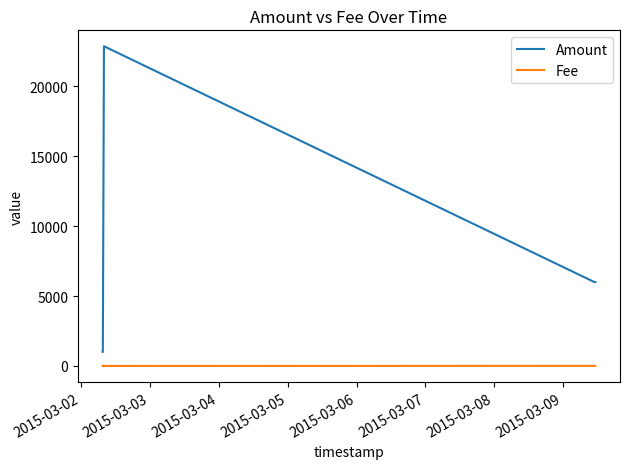

How many lines are shown in the chart?

2